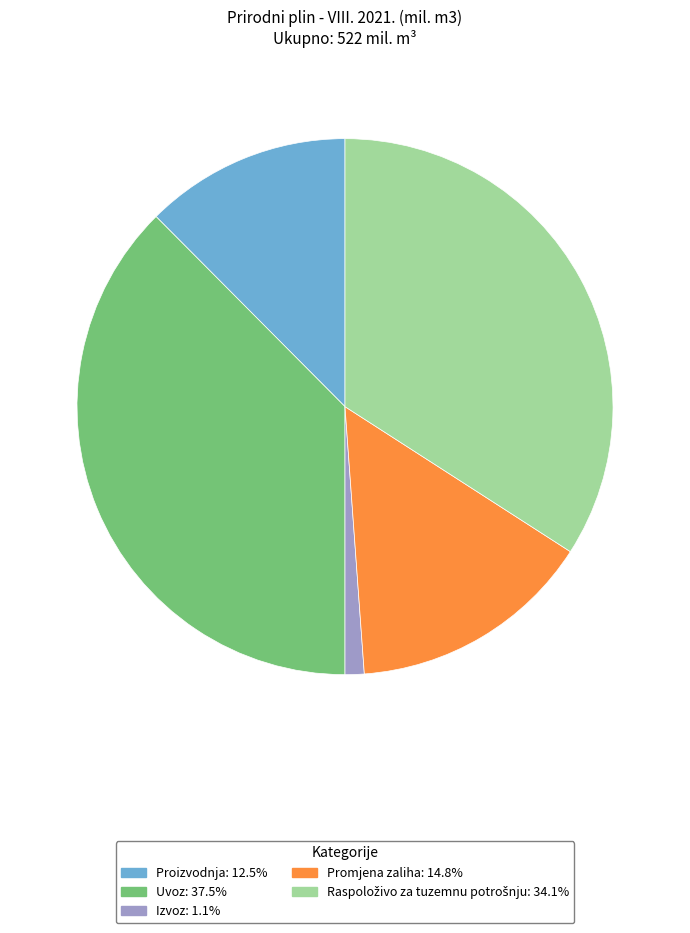

How many segments does this pie chart have?

5